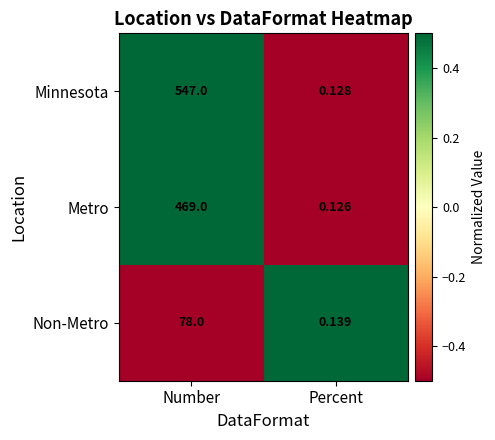

Where is Non-Metro nearest to the value 39?

Percent